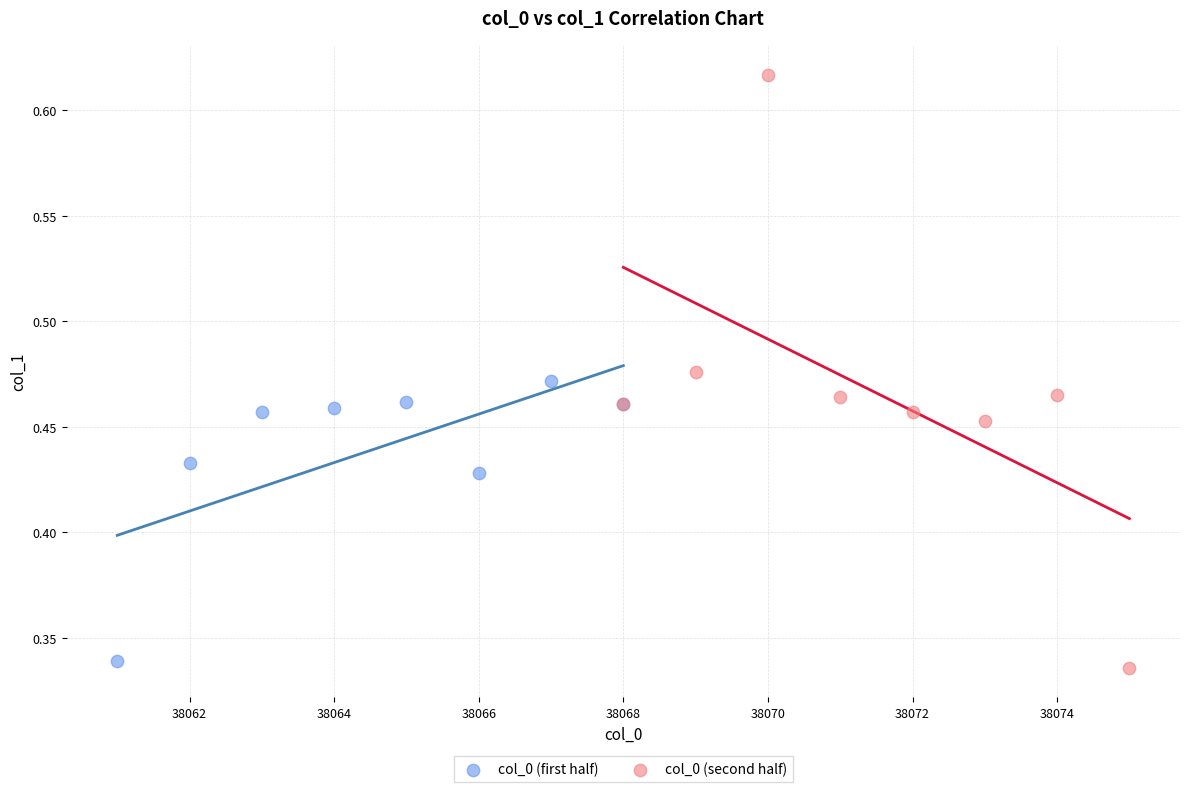

Which series contains the lowest Y value?

col_0 (second half)